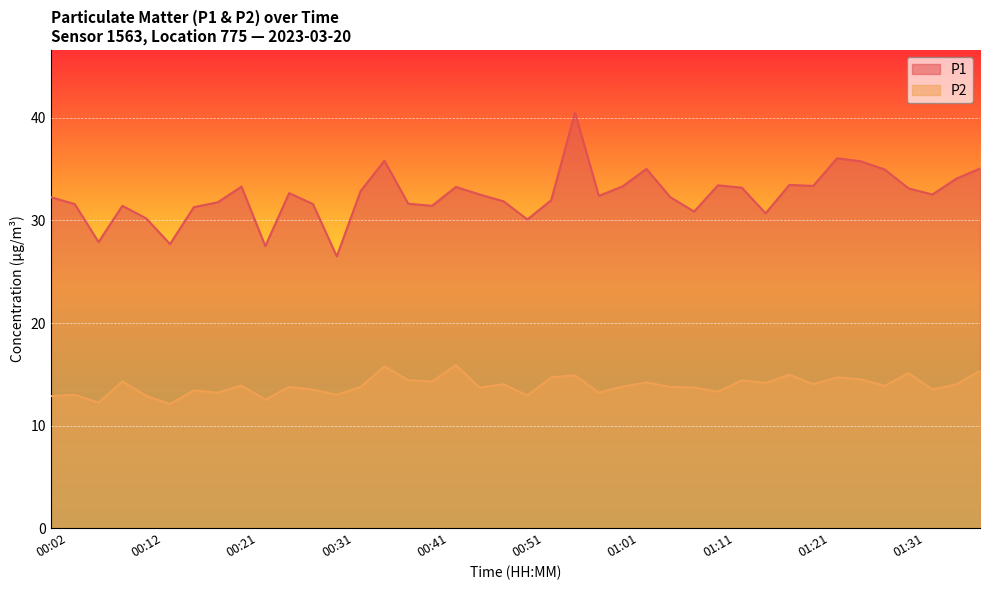

At 00:59, list the series in order from largest to smallest.

P1, P2